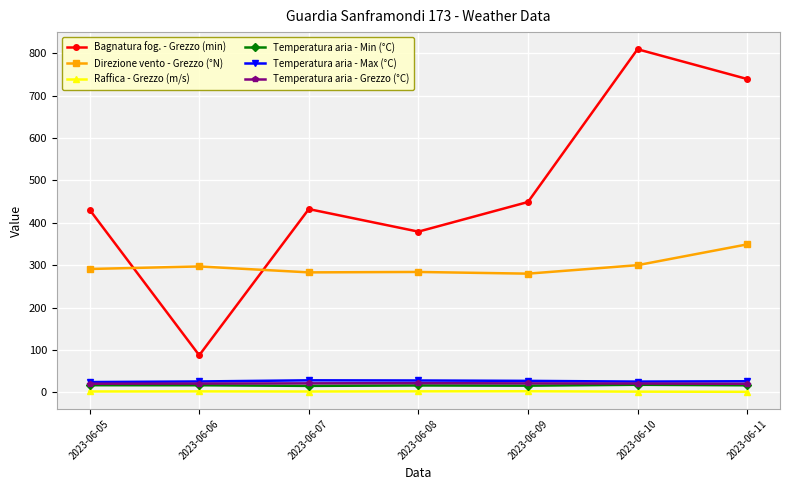

What value does the Raffica - Grezzo (m/s) series have at 2023-06-06?

2.3